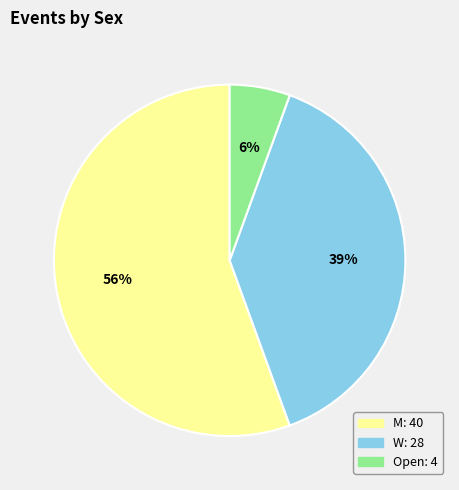

To the nearest percent, what percentage of the pie is W?

39%